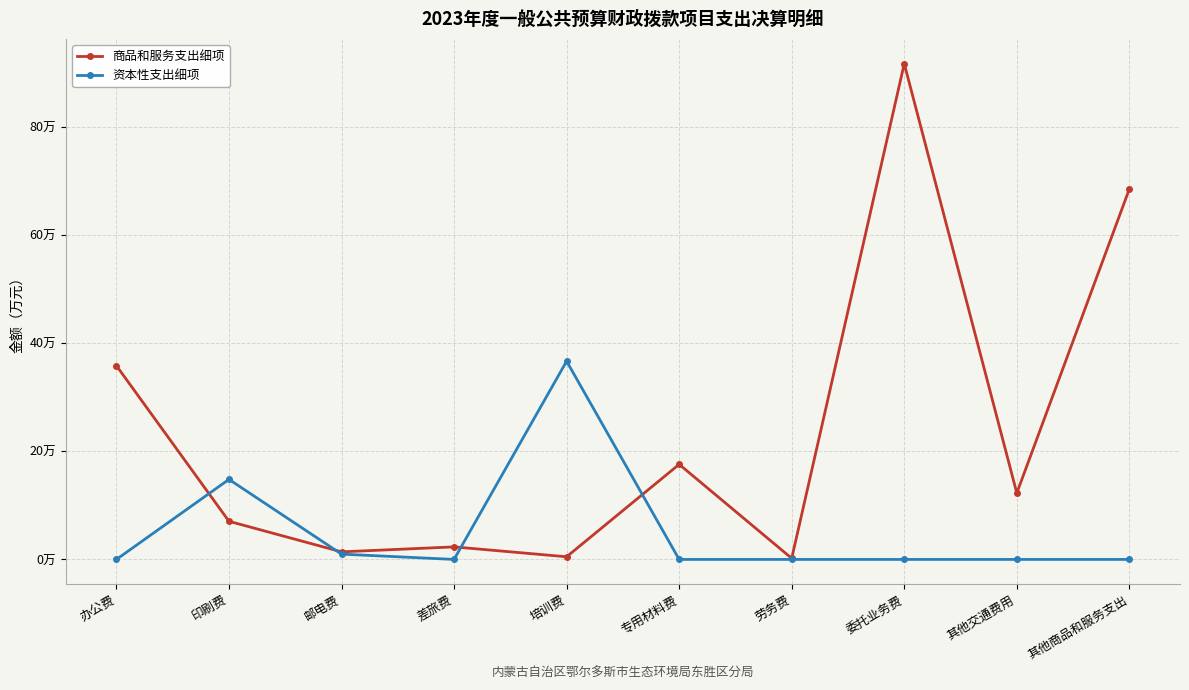

Does the chart have visible grid lines?

Yes